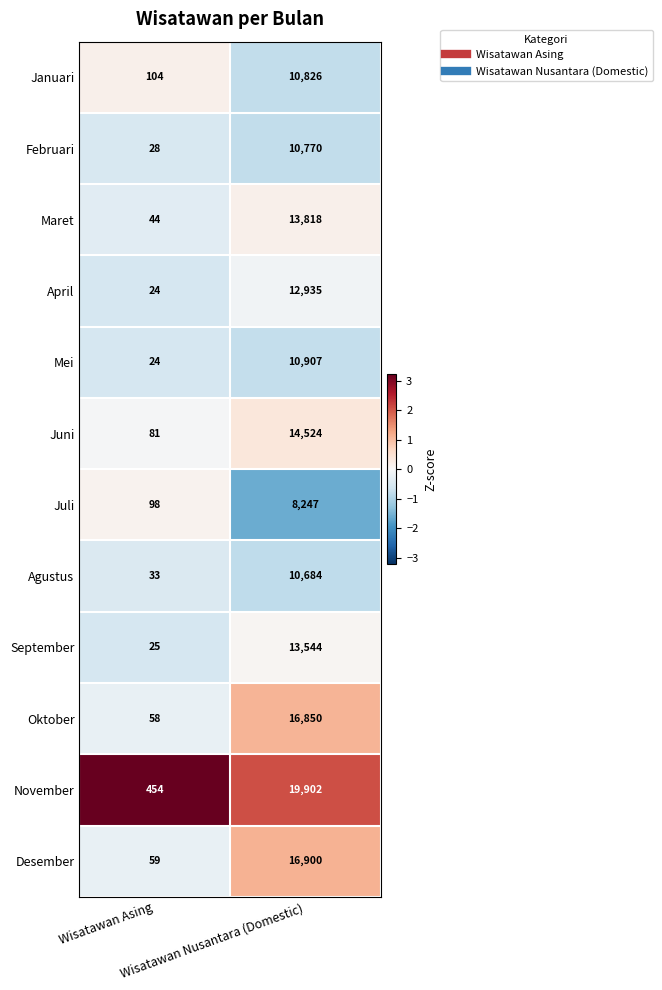

Which series changed the most between Wisatawan Asing and Wisatawan Nusantara (Domestic)?

November